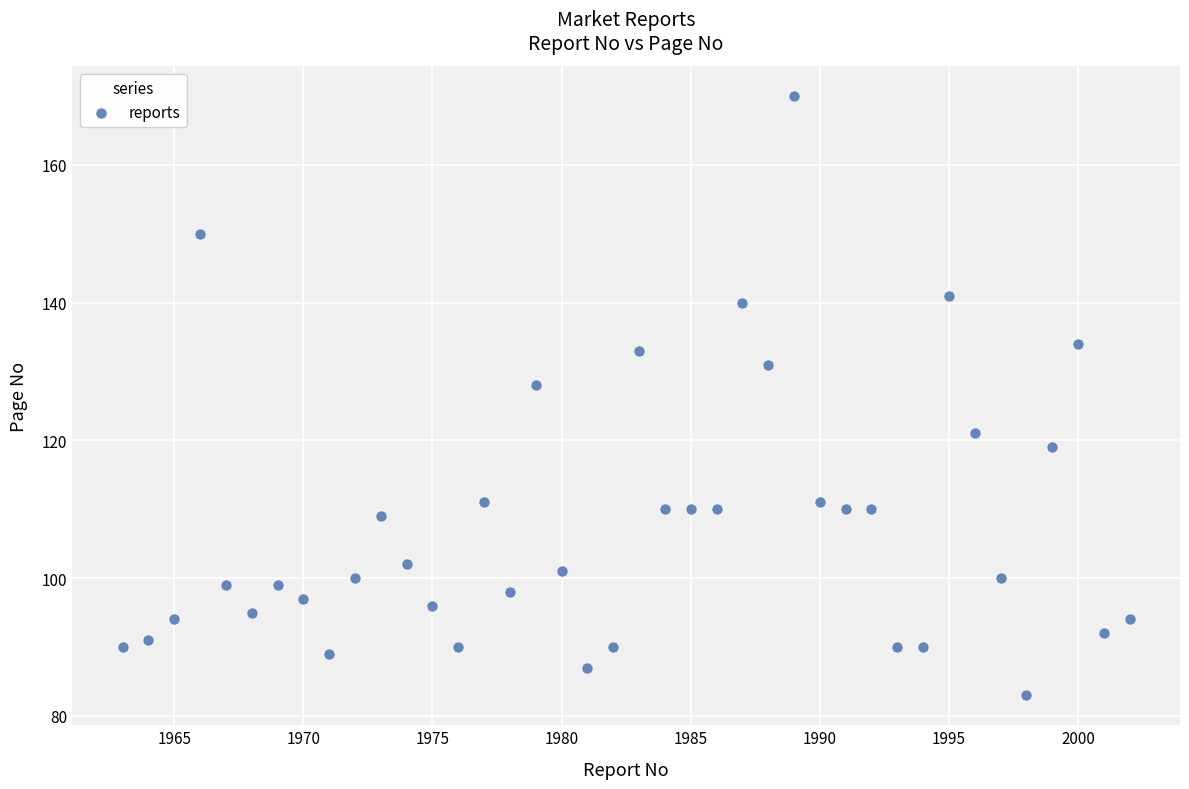

What is the range of Y values (max minus min)?

87